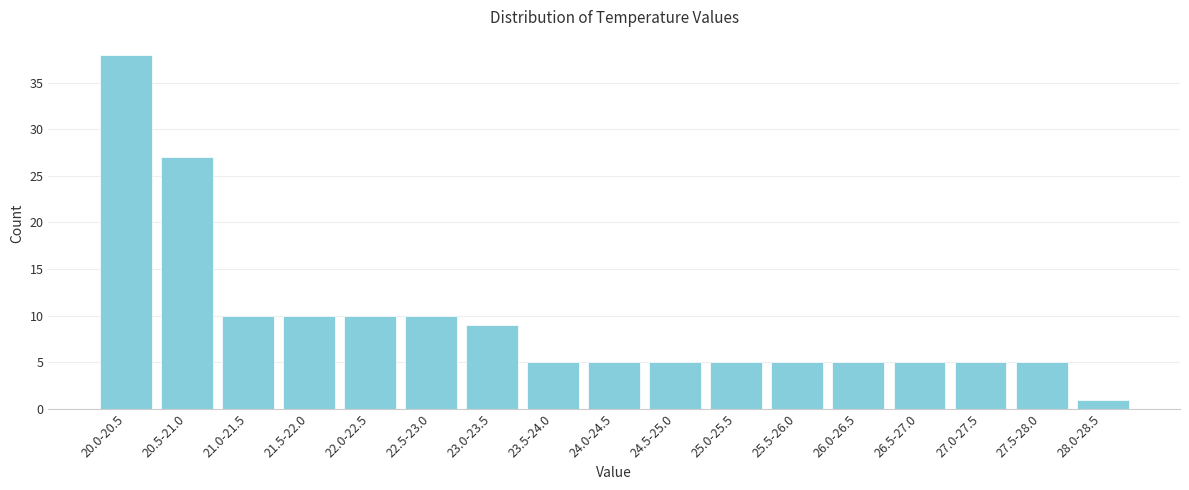

Reading left to right, list all the values displayed in this chart.

38	27	10	10	10	10	9	5	5	5	5	5	5	5	5	5	1